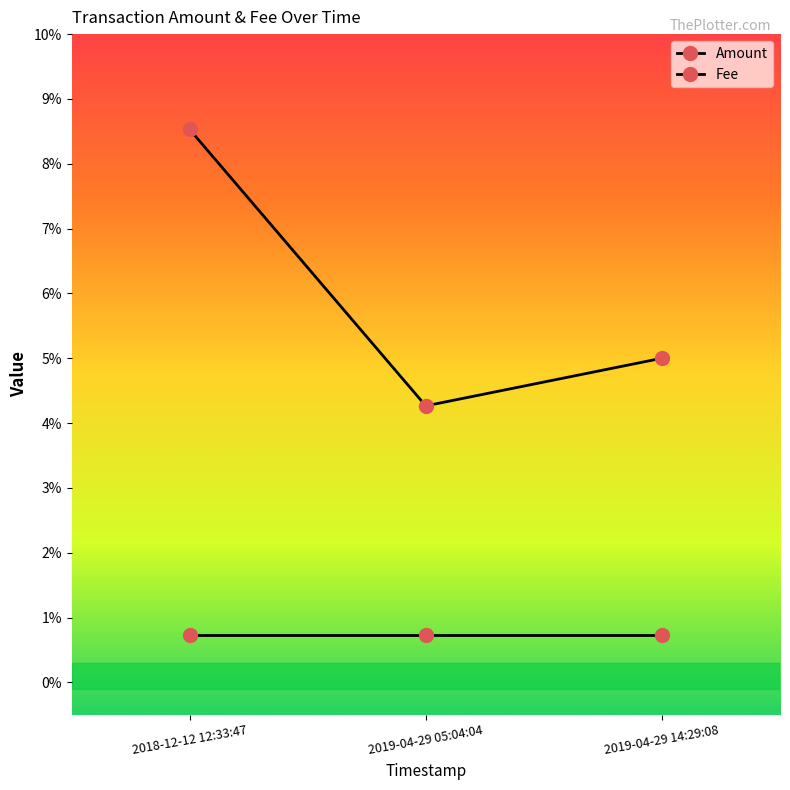

Is this an area chart (filled region under the line)?

No